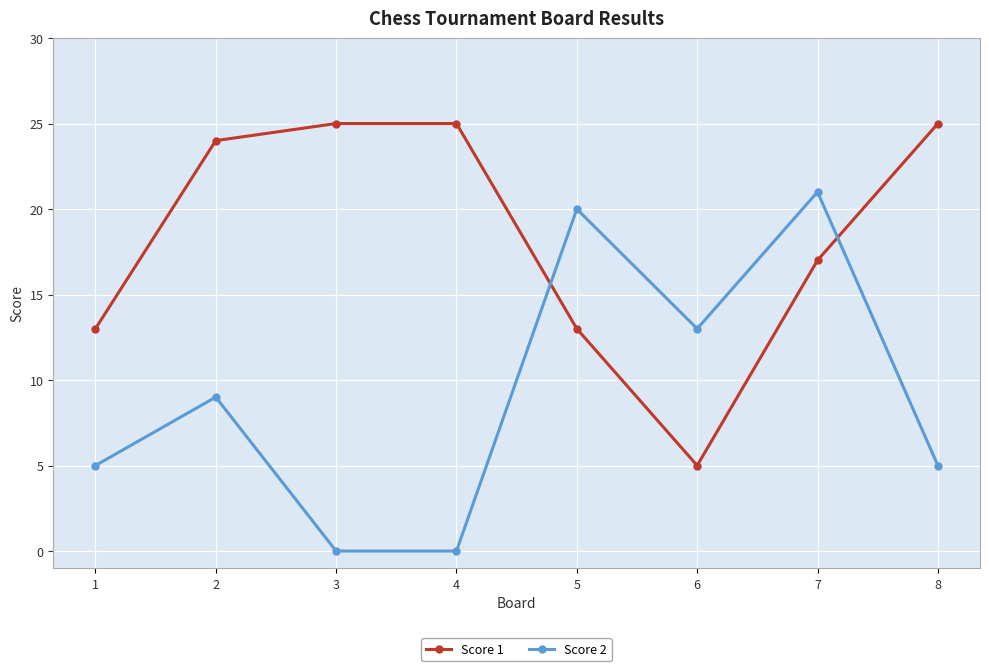

Count the number of categories in the chart.

8